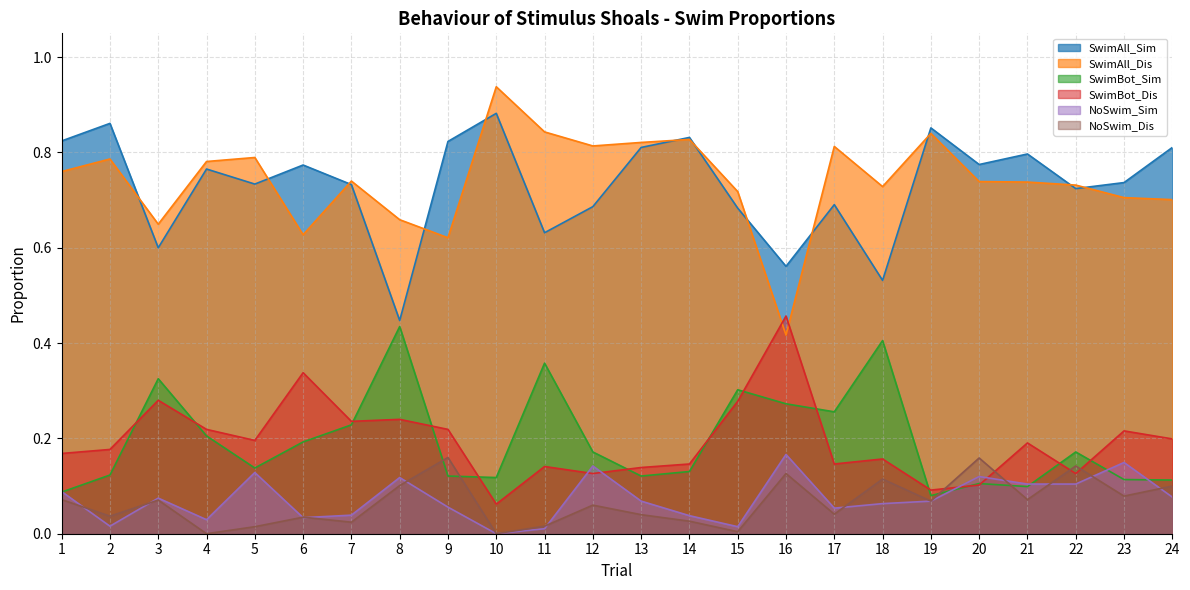

Where is NoSwim_Sim nearest to the value 0?

10